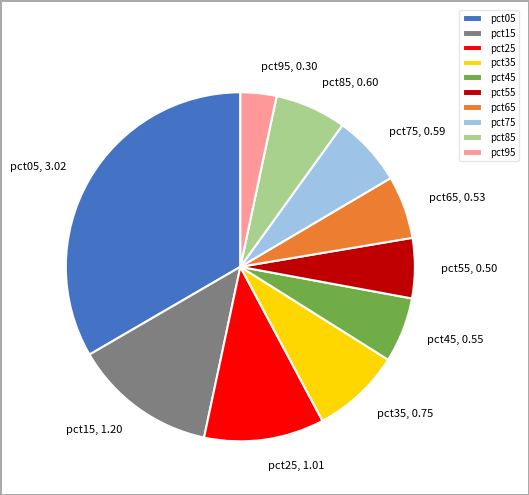

Which has a higher value, pct05 or pct35?

pct05